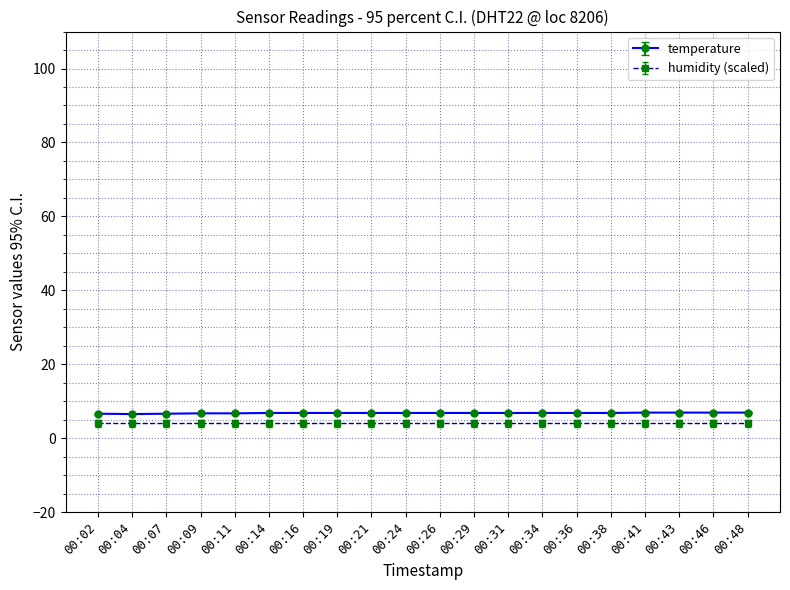

What is the difference between the highest and lowest values at 00:29?

2.8